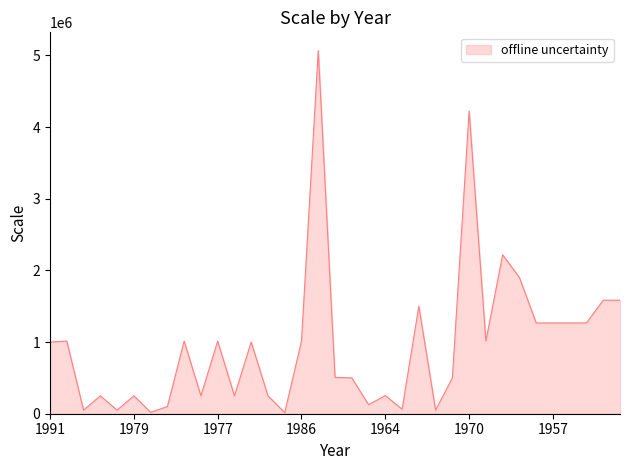

What is the average value?

962944